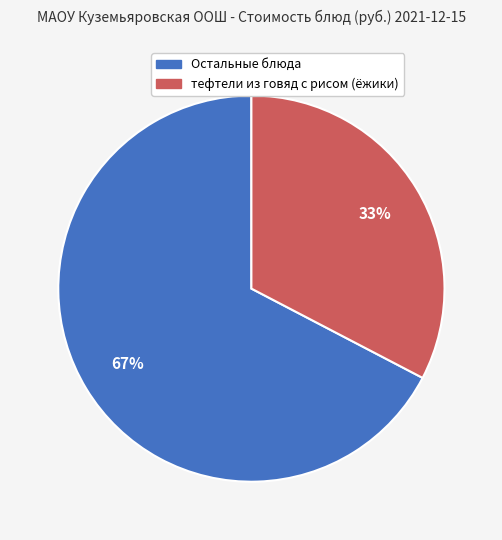

How many segments does this pie chart have?

2